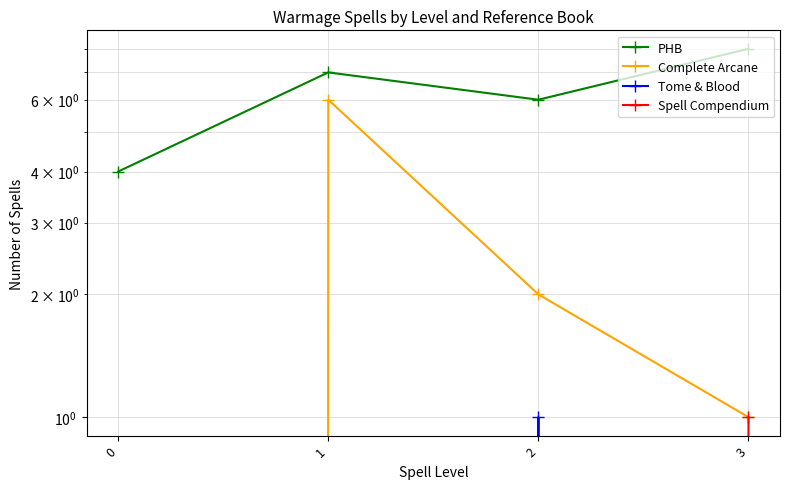

Between 0 and 2, which series saw the biggest shift?

PHB